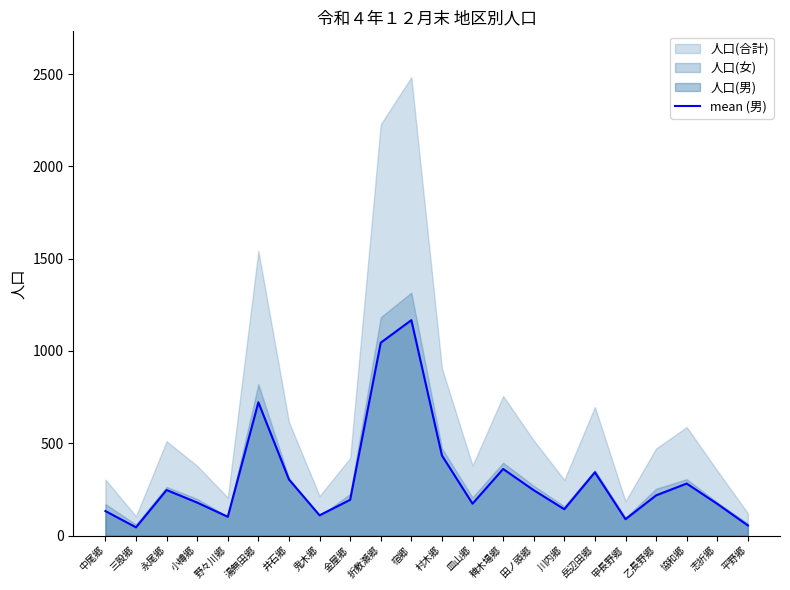

What is the value of the 7th point from the left?

304